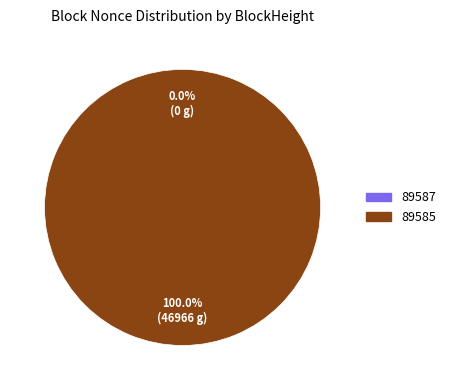

To the nearest percent, what is the average slice percentage?

50%